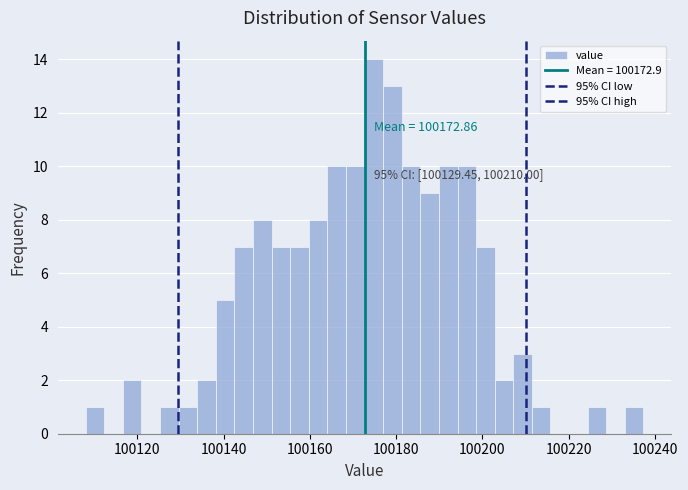

Around what value on the x-axis is the tallest bar? Give the approximate position of its centre, as read against the axis.

100174